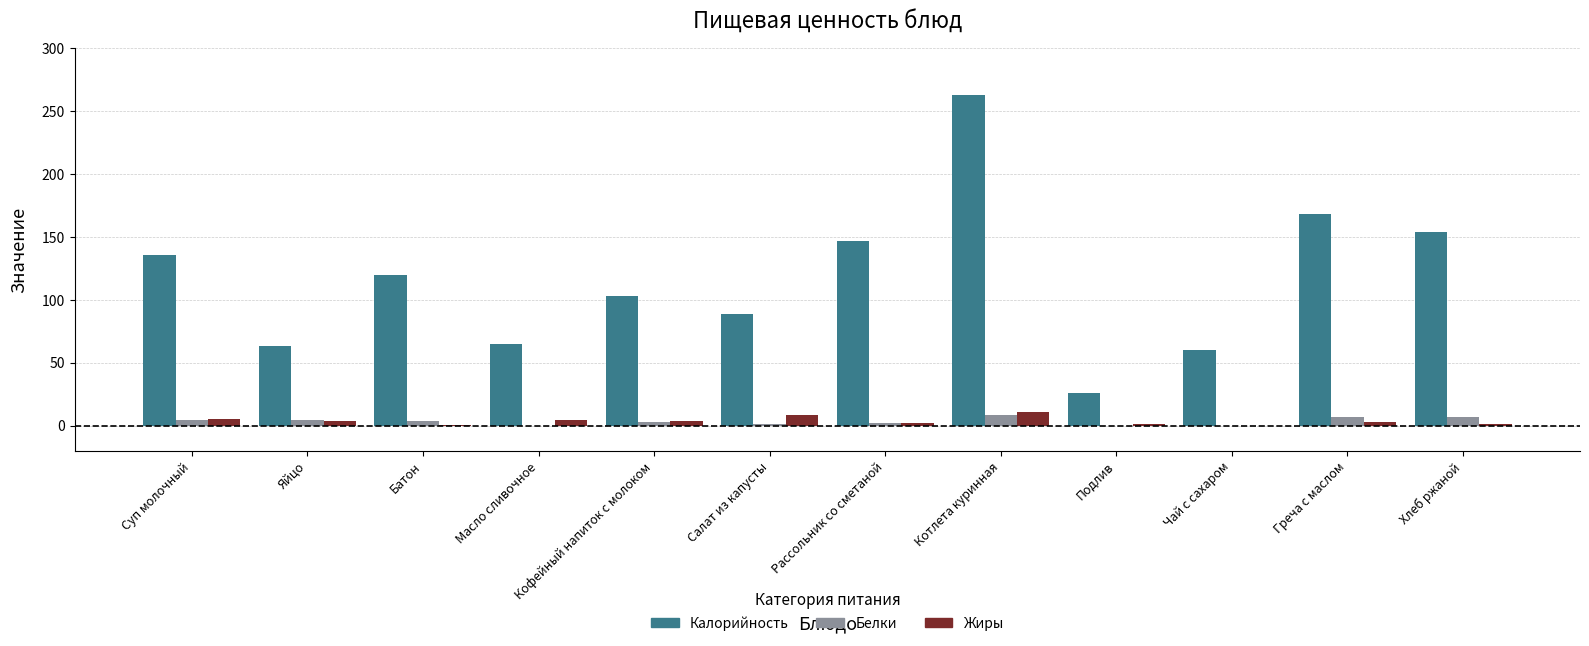

Which series changed the most between Масло сливочное and Подлив?

Калорийность